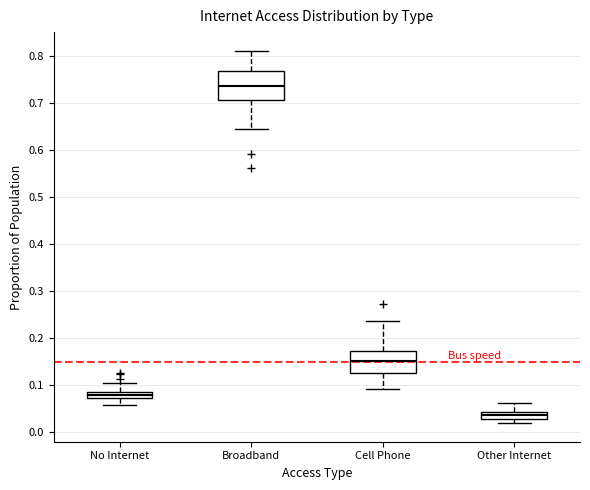

Which box is the tallest, from its lower edge to its upper edge?

Broadband